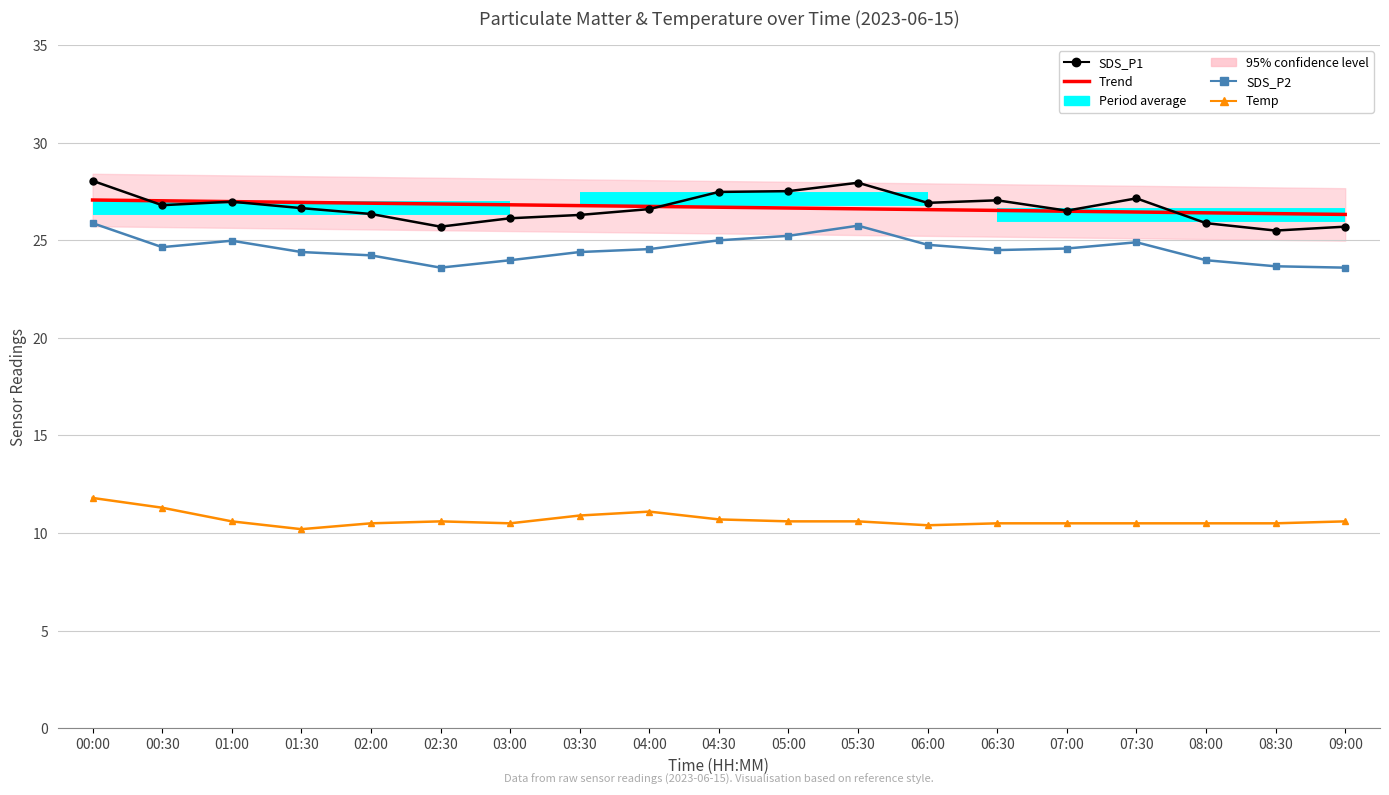

The SDS_P1 series shows 25.9 at 08:00. True or false?

True